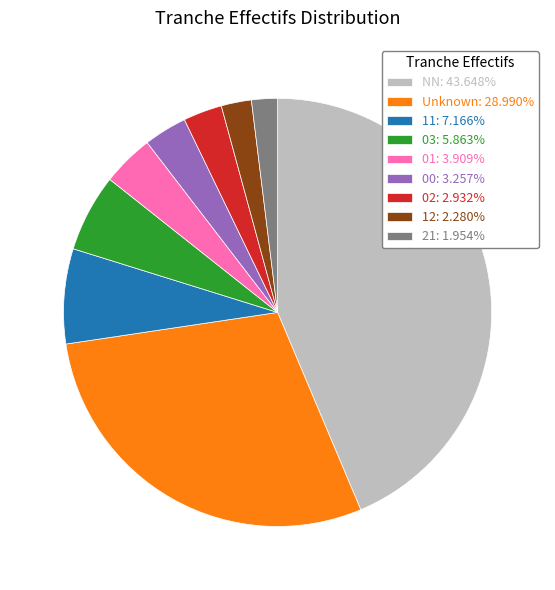

Does 12: 2.280% represent more than half of the total?

No